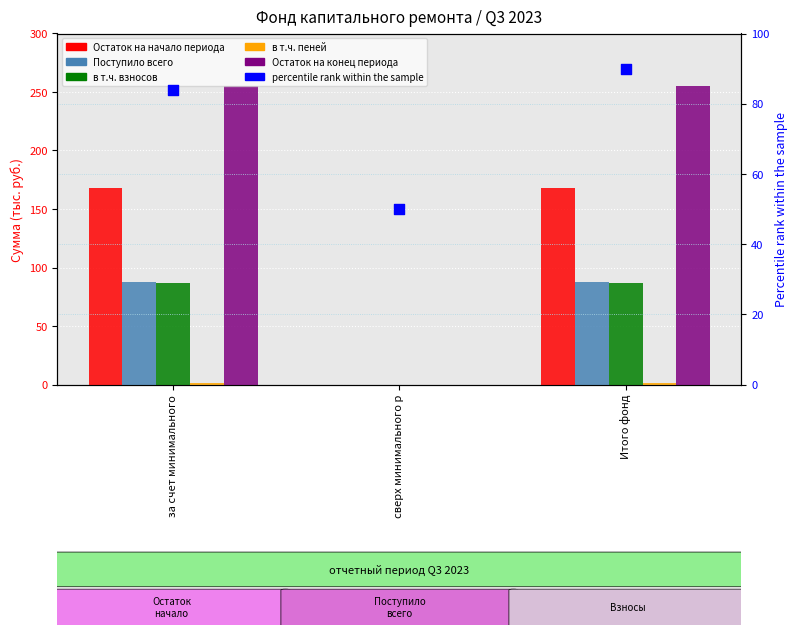

What are all the series names shown in the legend?

Остаток на начало периода, Поступило всего, в т.ч. взносов, в т.ч. пеней, Остаток на конец периода, percentile rank within the sample